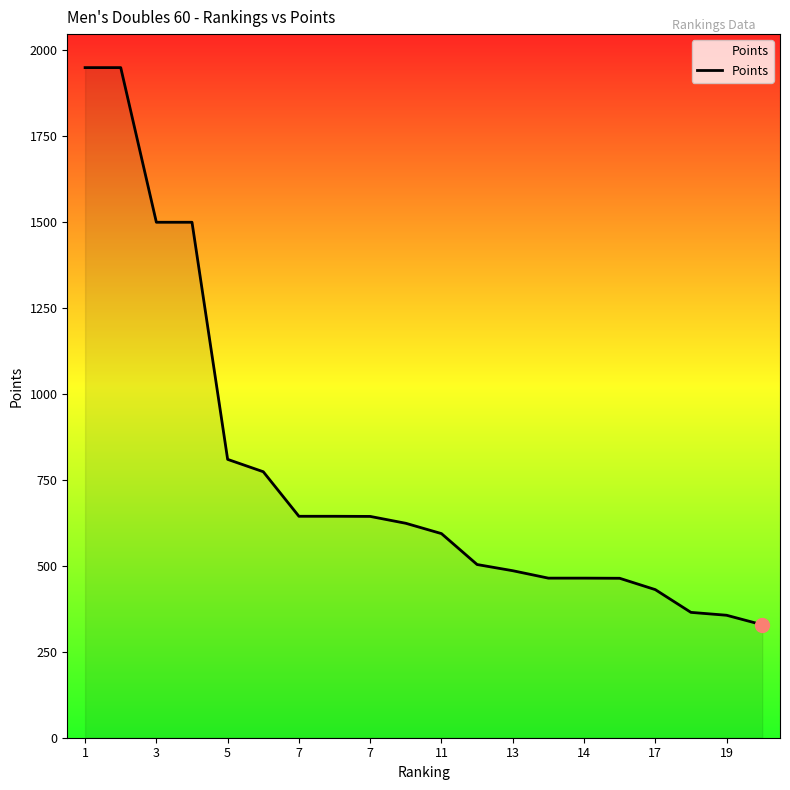

What is the minimum value shown in the chart?

328.8